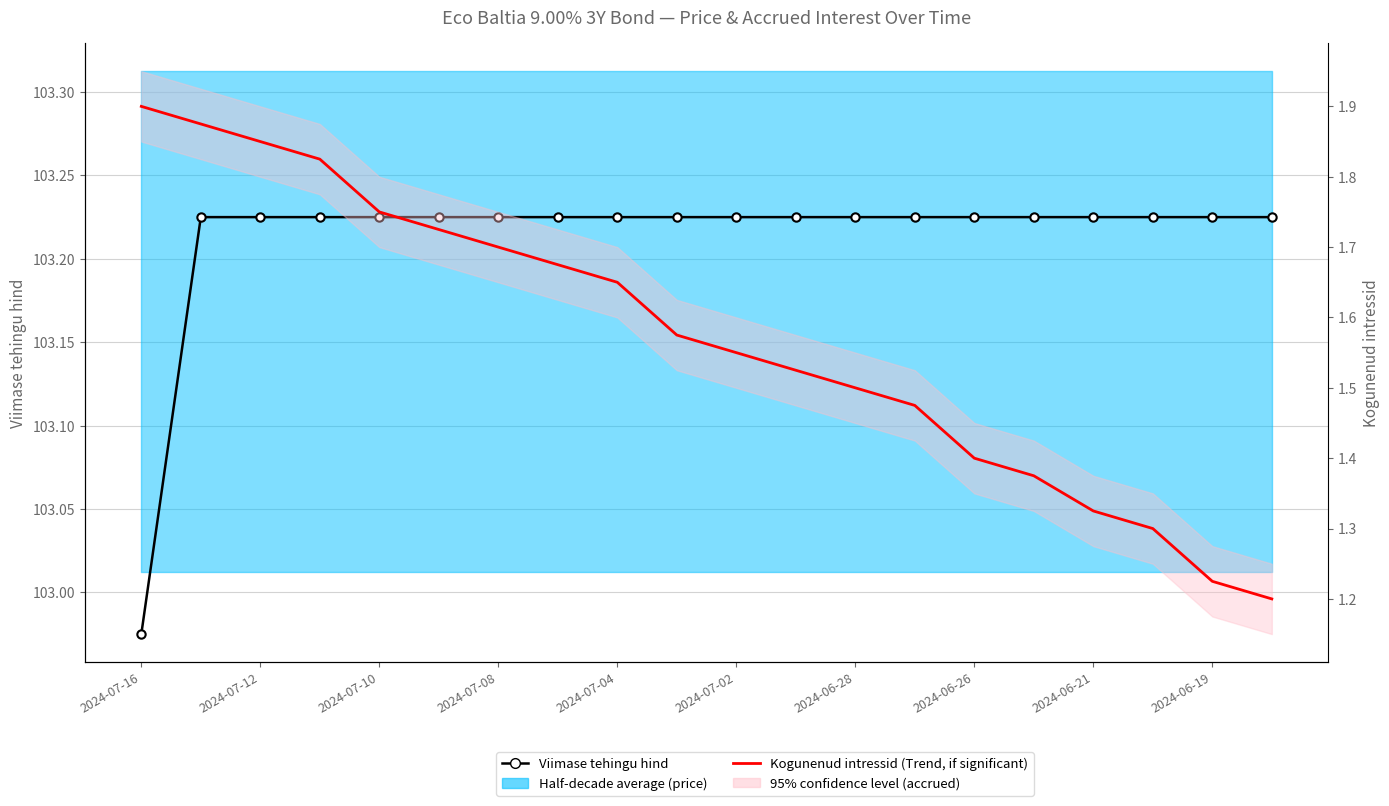

What is the difference between the highest and lowest values at 19?

102.0